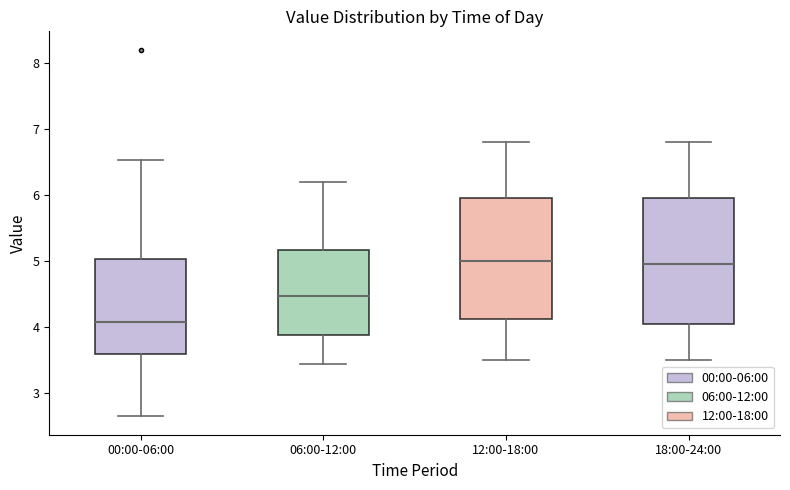

Reading left to right, read every box against the y-axis: the position of its median line, the range the box covers, and the ends of its whiskers. The values are not printed on the chart, so give them approximately, as read against the axis.

00:00-06:00: median 4.1, box 3.6 to 5.0, whiskers 2.7 to 6.5
06:00-12:00: median 4.5, box 3.9 to 5.2, whiskers 3.5 to 6.2
12:00-18:00: median 5.0, box 4.1 to 6.0, whiskers 3.5 to 6.8
18:00-24:00: median 5.0, box 4.1 to 6.0, whiskers 3.5 to 6.8